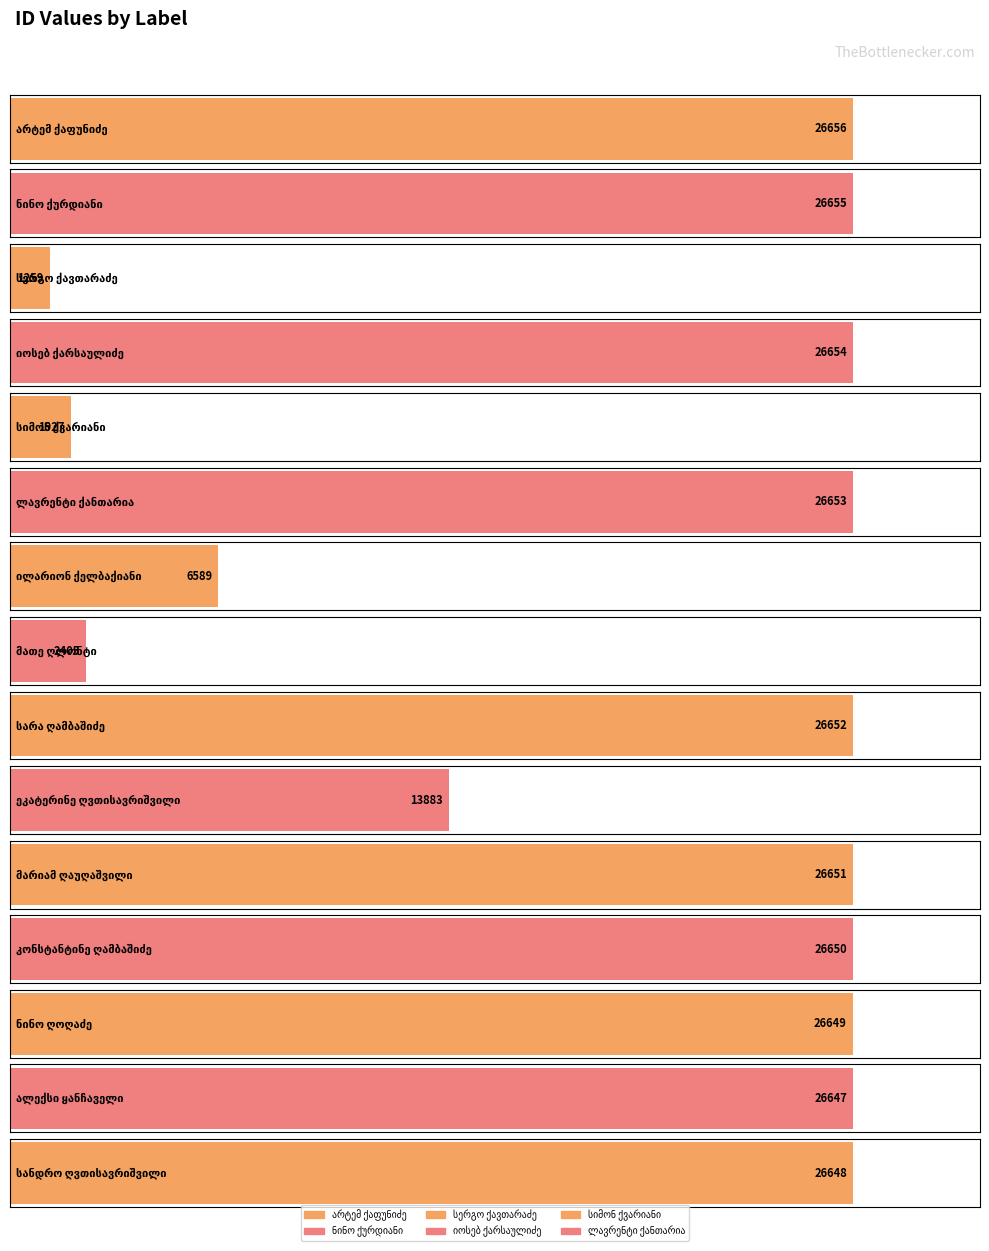

Reading left to right, extract all data points from this chart.

26656	26655	1259	26654	1927	26653	6589	2405	26652	13883	26651	26650	26649	26647	26648